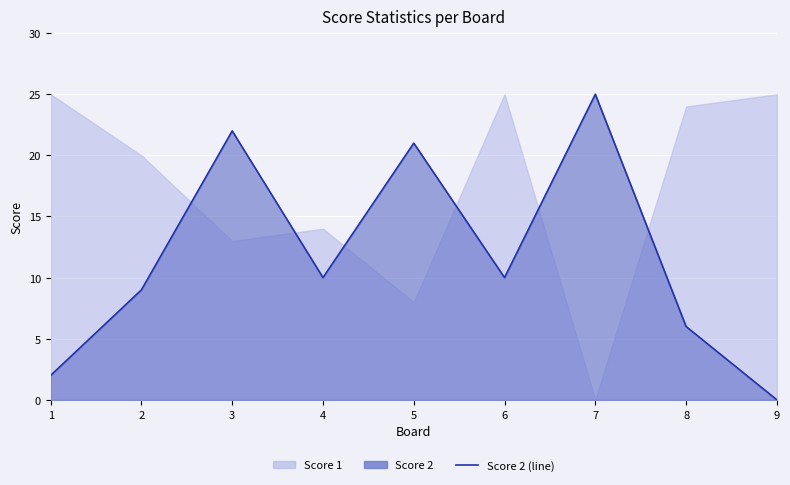

How many data points does each series have?

9